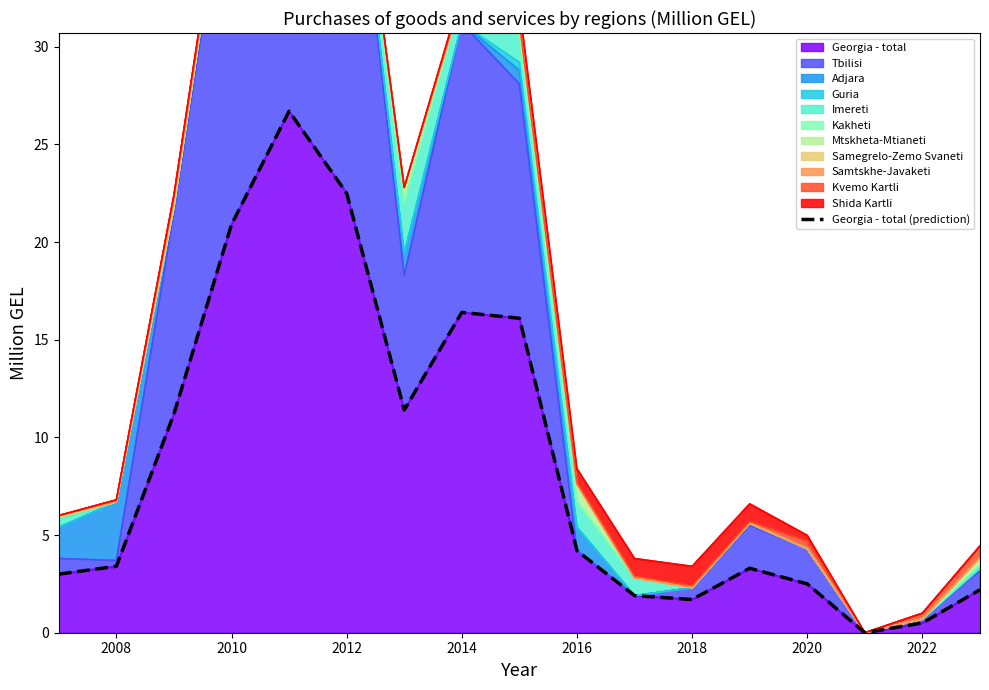

Reading left to right, what are all the values shown in this chart?

3.0	3.4	11.2	20.9	26.7	22.5	11.4	16.4	16.1	4.2	1.9	1.7	3.3	2.5	0.0	0.5	2.2